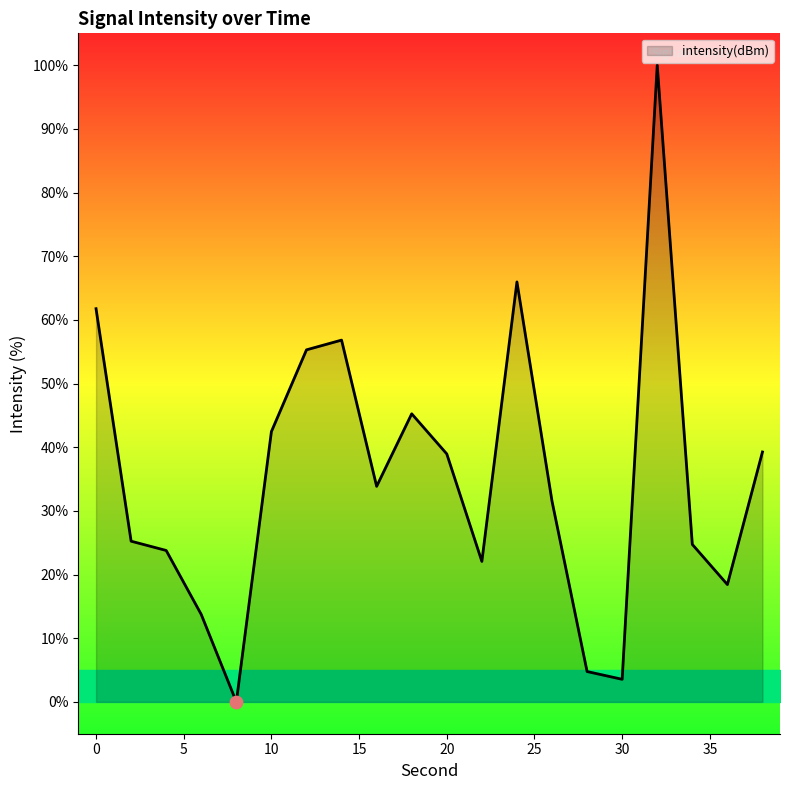

What is the greatest value displayed?

100.0